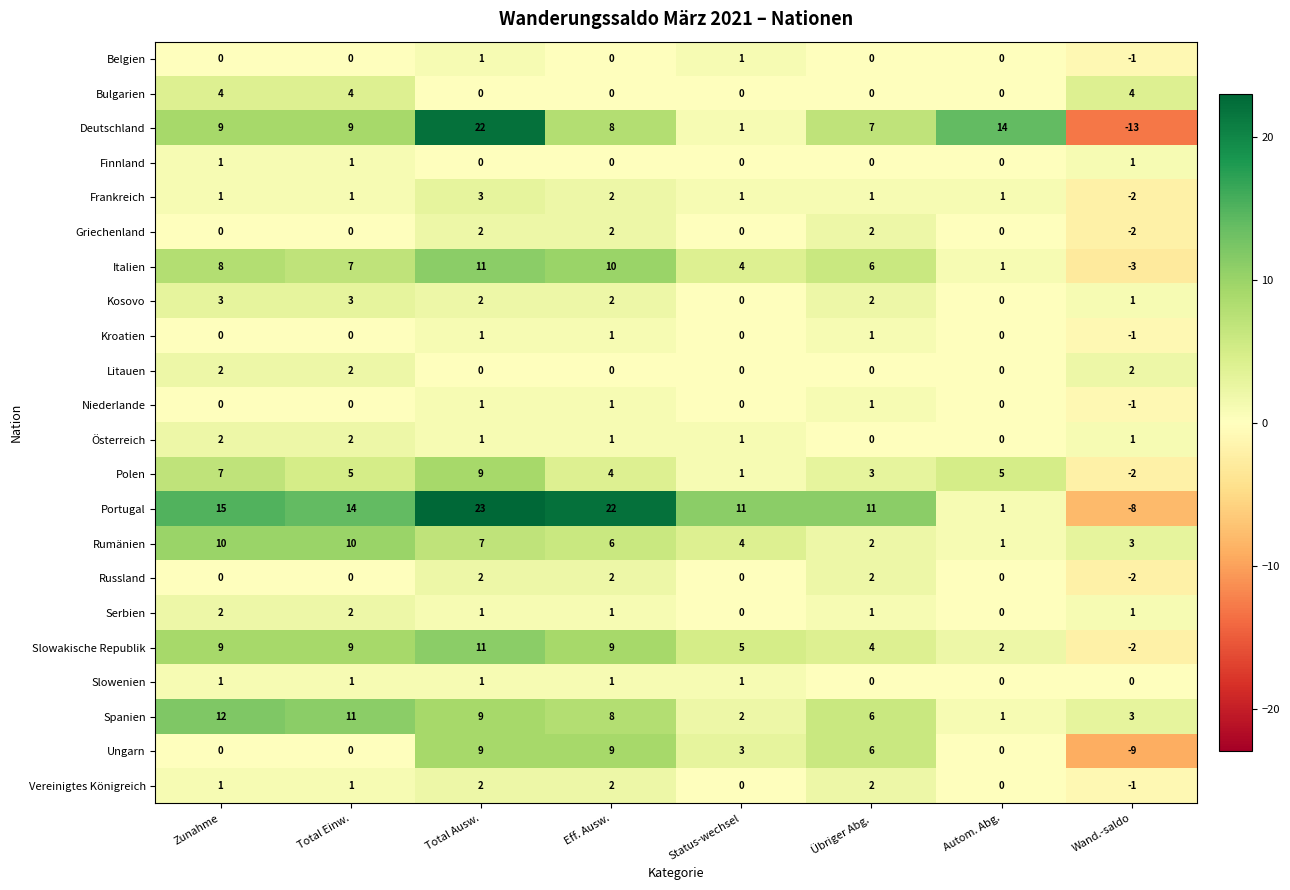

How many data points in Deutschland are less than 9?

4